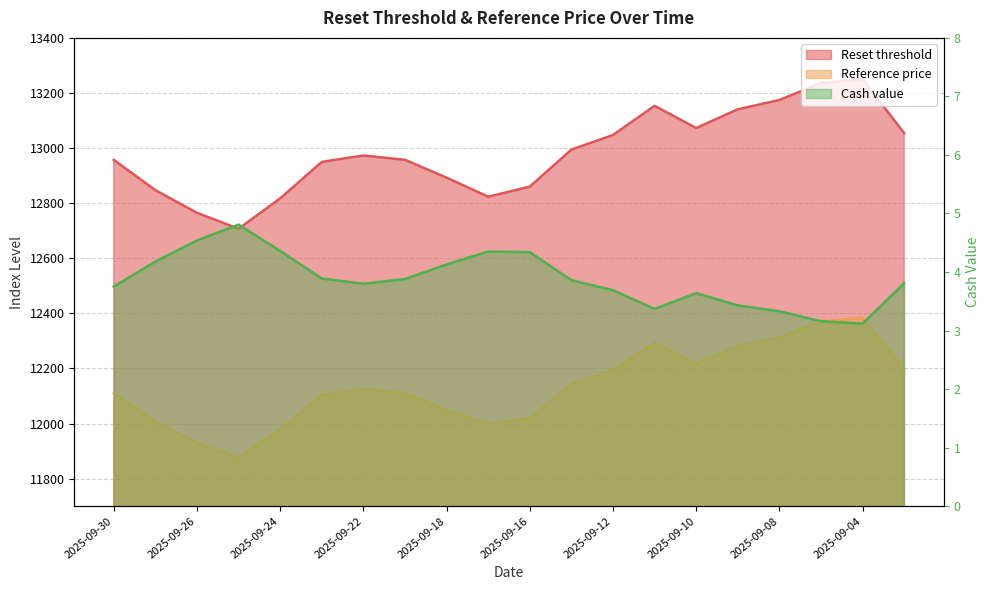

What is the value of the Reference price point at the 19th from the left?

12383.5